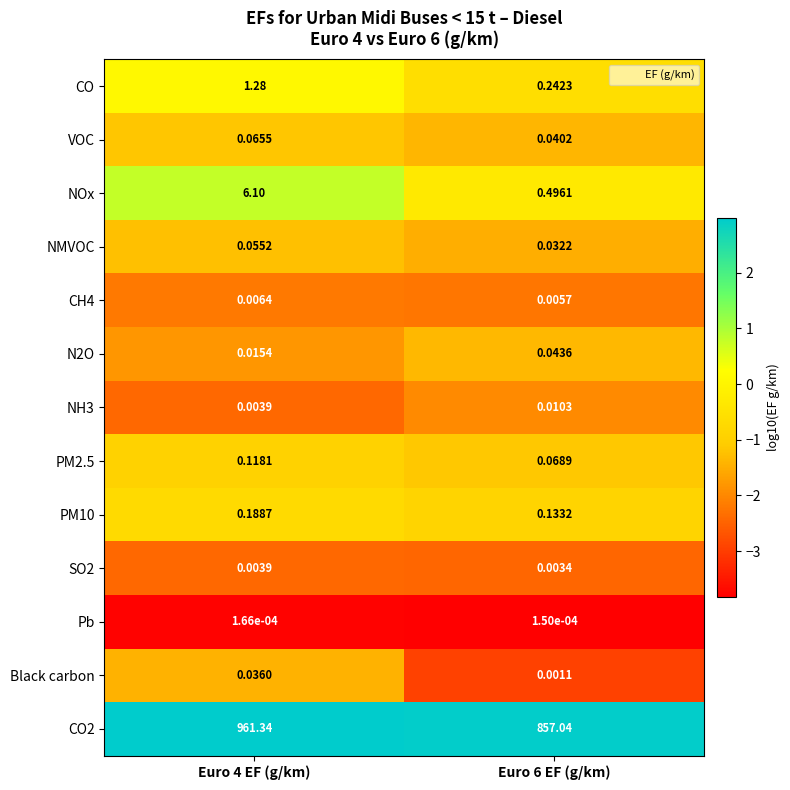

Is the value of SO2 at Euro 6 EF (g/km) greater than the value of PM10 at Euro 6 EF (g/km)?

No